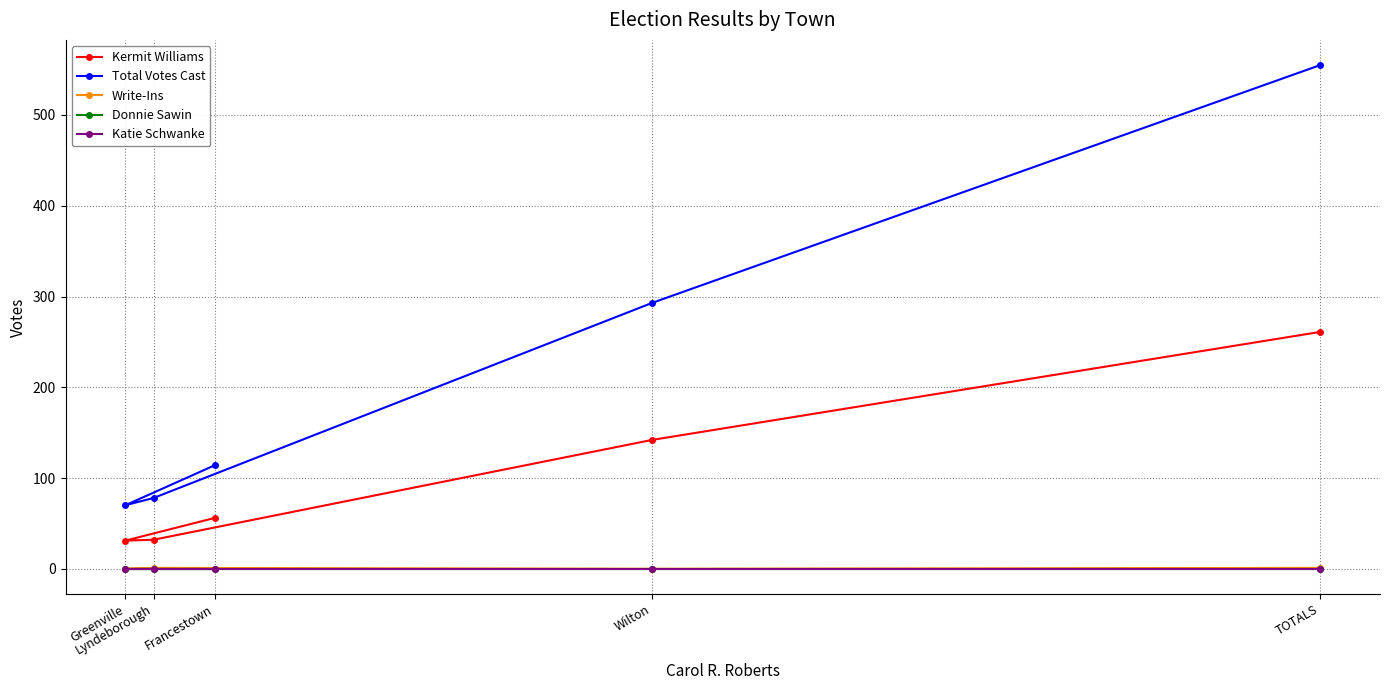

True or false: Write-Ins has a value of 0 at Francestown.

True